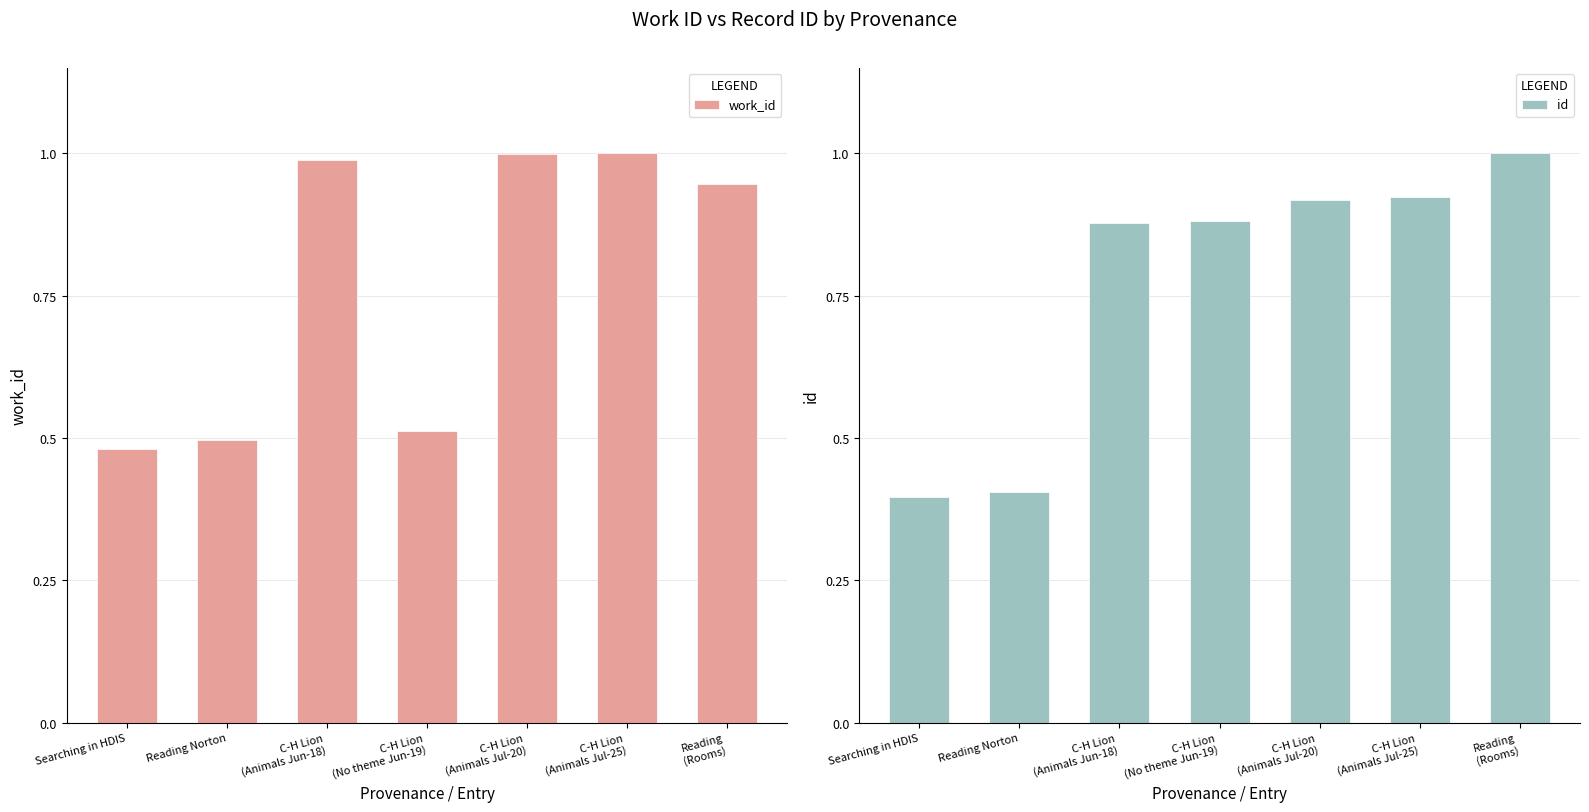

Are the bars grouped side by side (vs. stacked)?

Yes